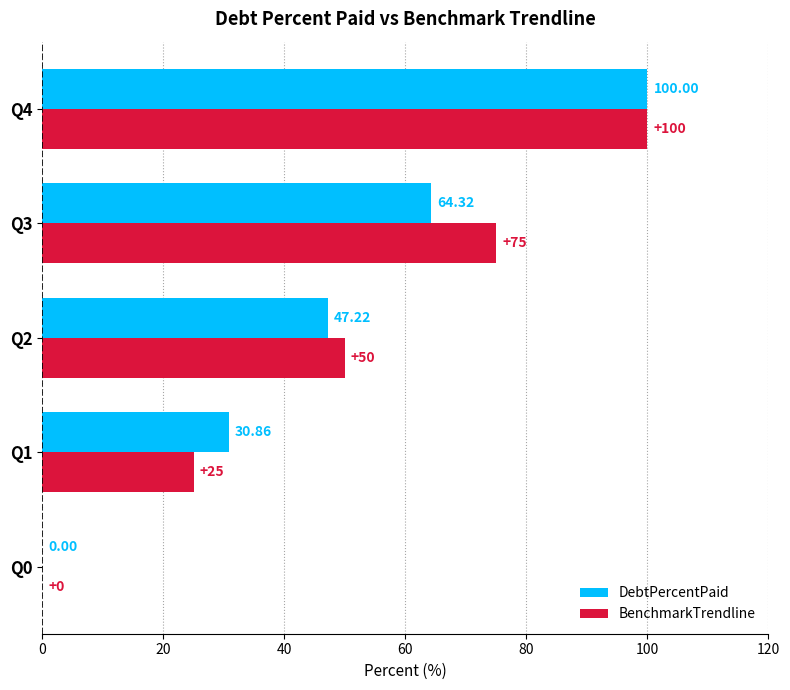

At which category is the sum across all series the highest?

Q4